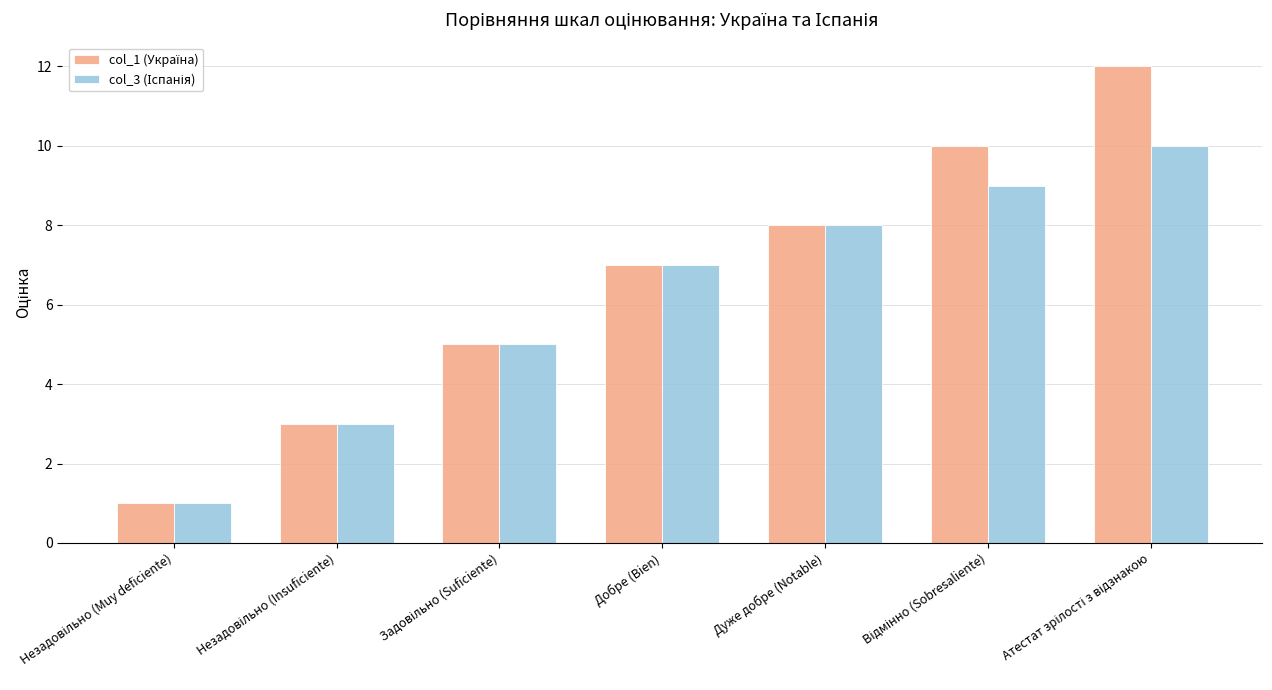

What value does the col_1 (Україна) series have at Незадовільно (Muy deficiente)?

1